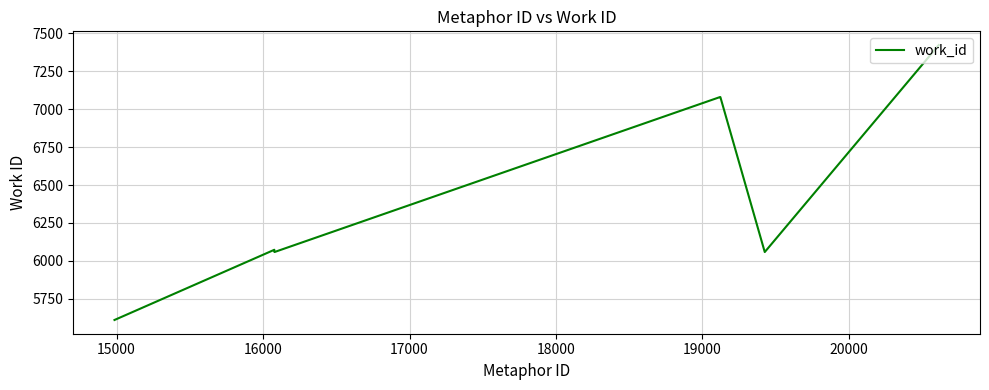

What is the difference between the maximum and minimum values?

1813